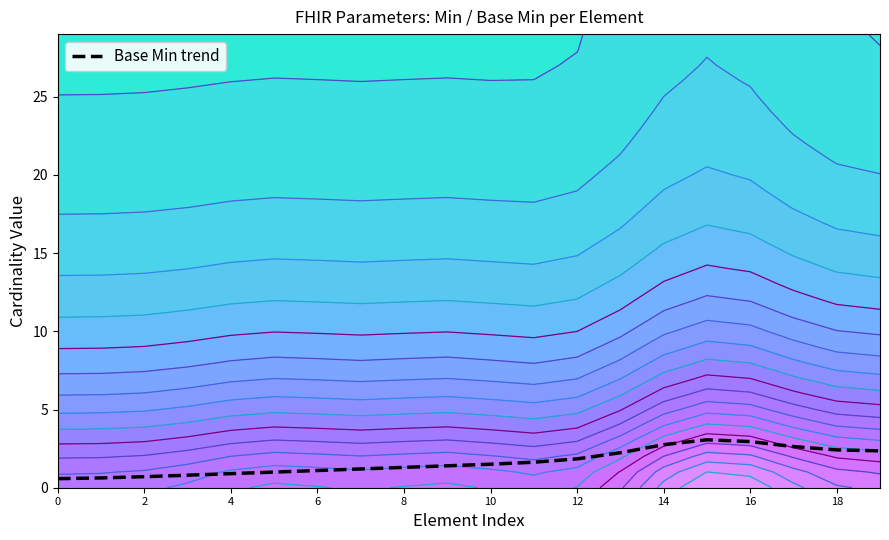

Is it true that Base Min trend equals 1.1 at 6?

True